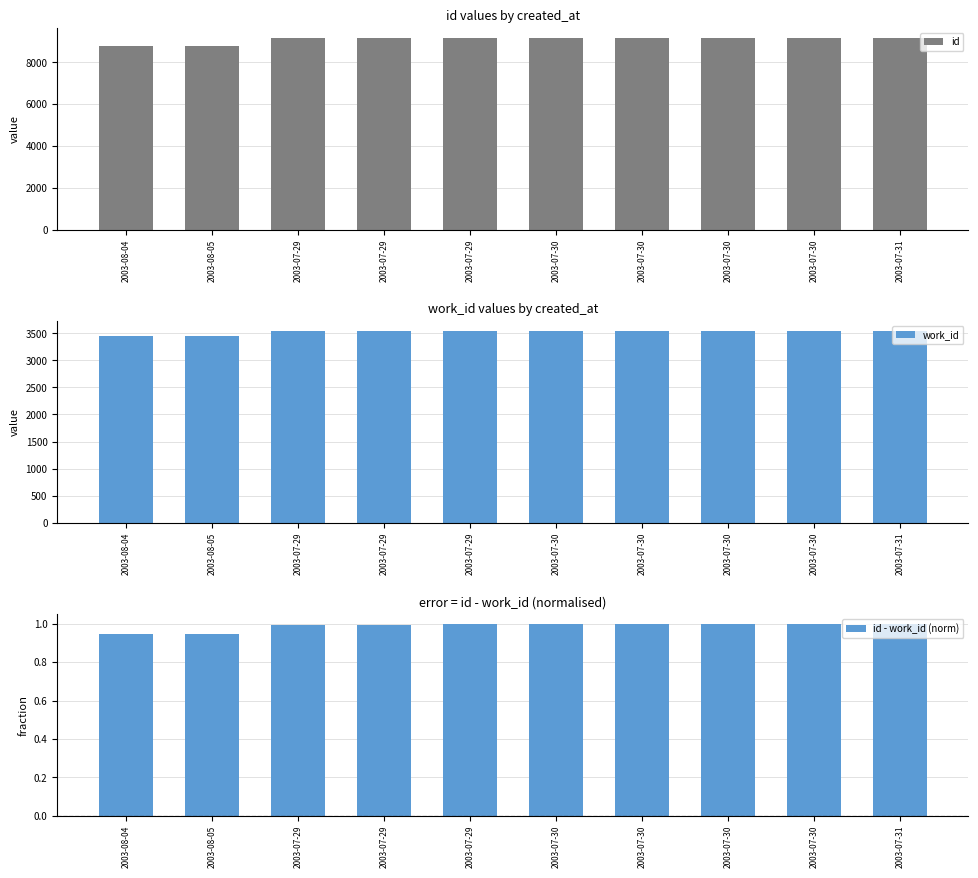

Are the bars grouped side by side (vs. stacked)?

Yes